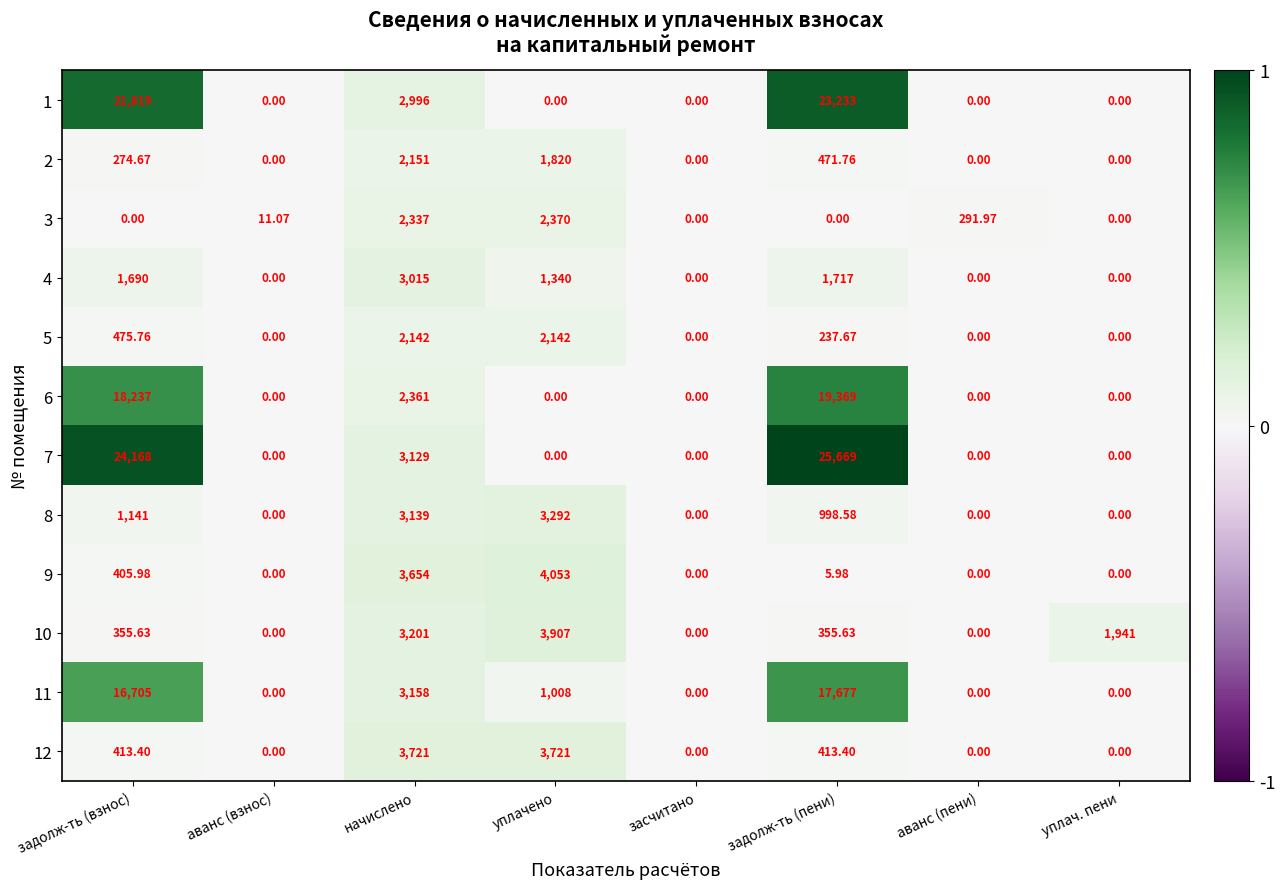

Where does the 10 series first go above 355?

задолж-ть (взнос)